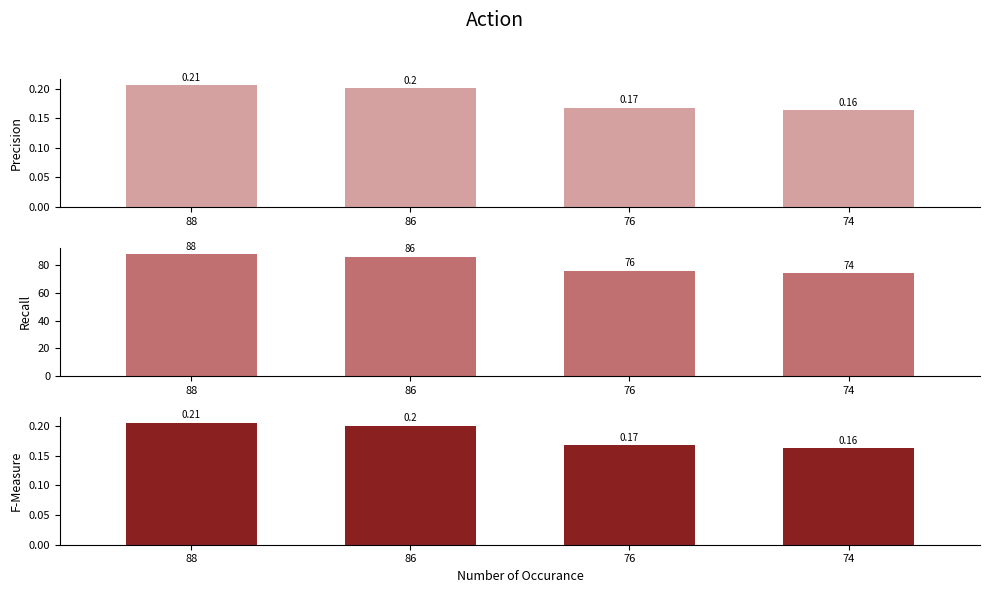

Rank the categories by supAB value from lowest to highest.

74, 76, 86, 88